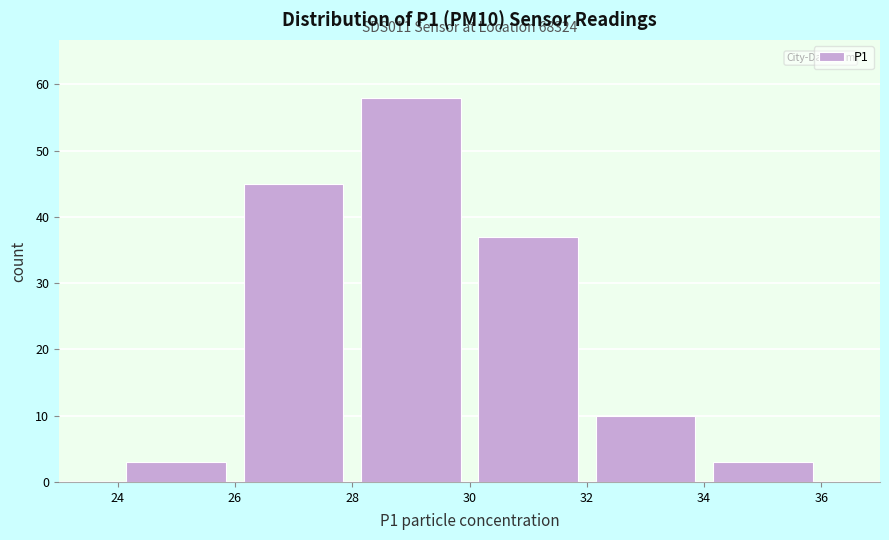

Over which range of the x-axis is the bar tallest?

28 to 30